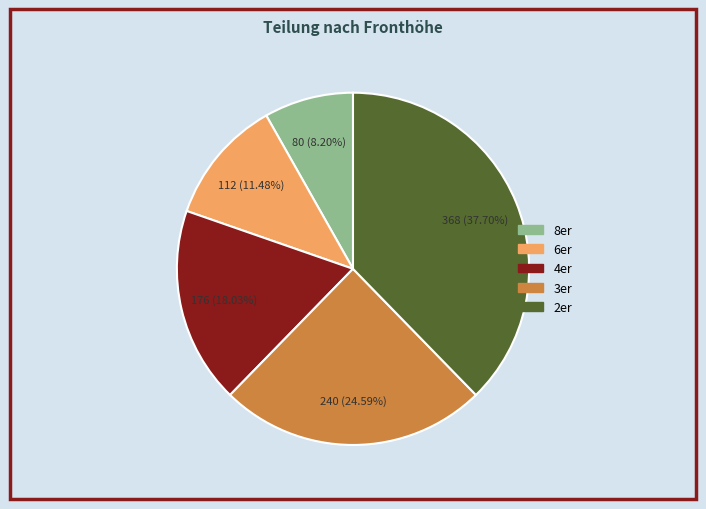

Rank the categories by value from lowest to highest.

8er, 6er, 4er, 3er, 2er